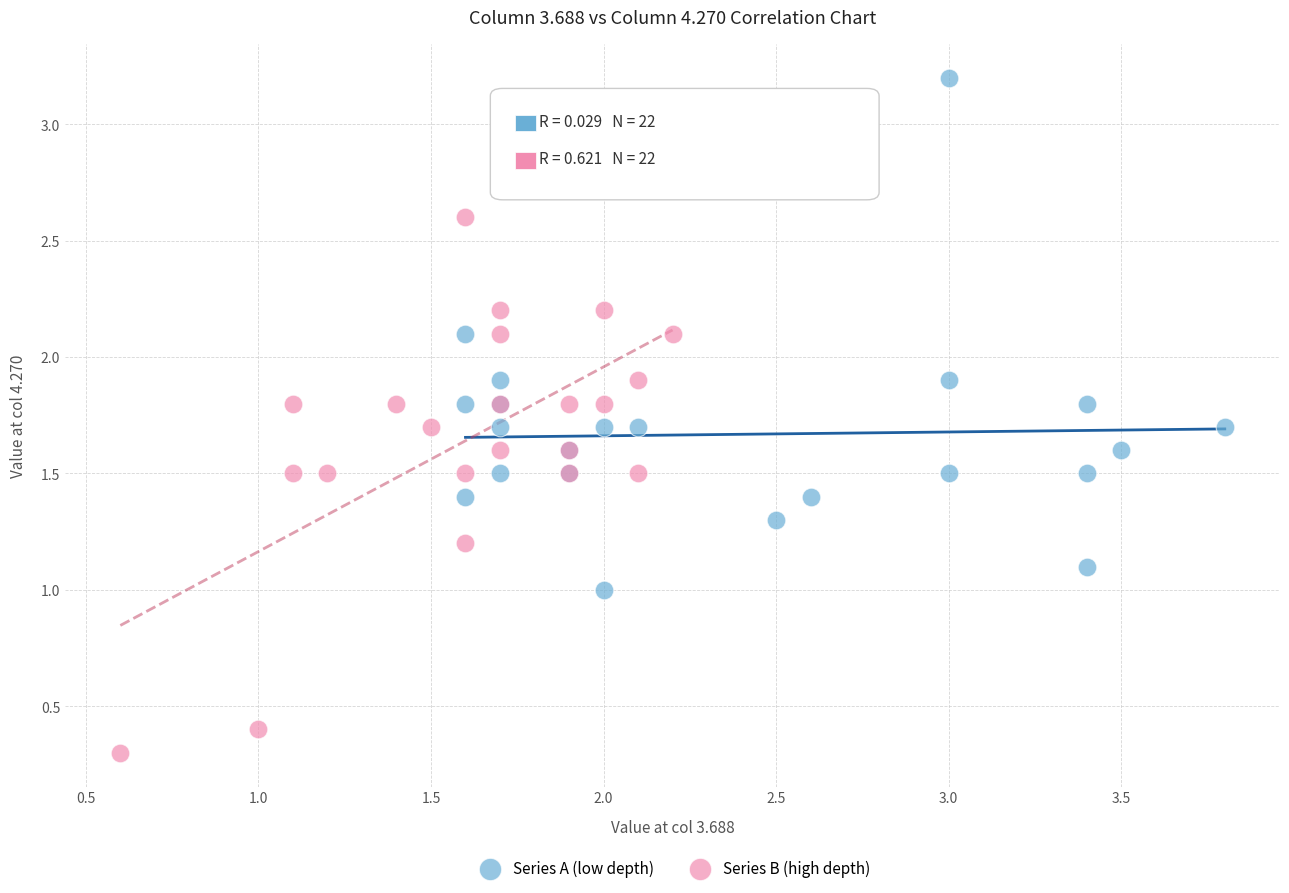

Which series reaches the maximum Y coordinate?

Series A (low depth)